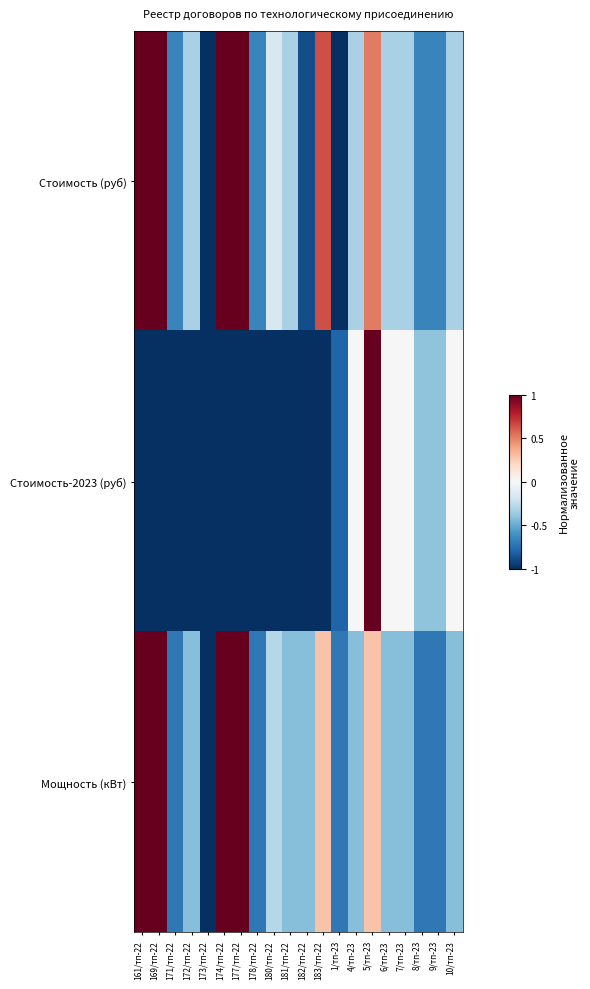

What is the minimum value shown in the chart?

-1.0